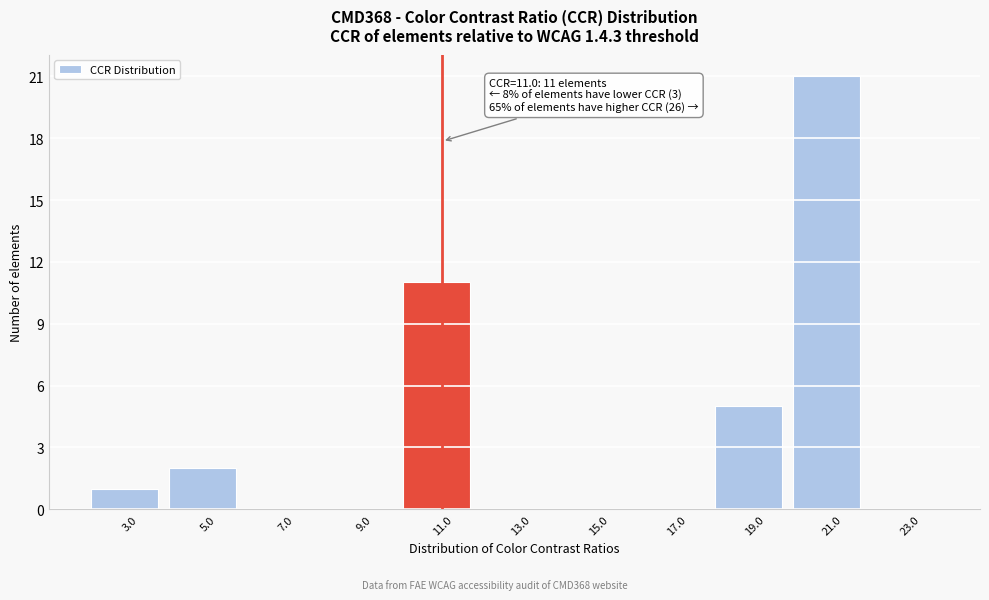

Over which range of the x-axis is the bar tallest?

20 to 22